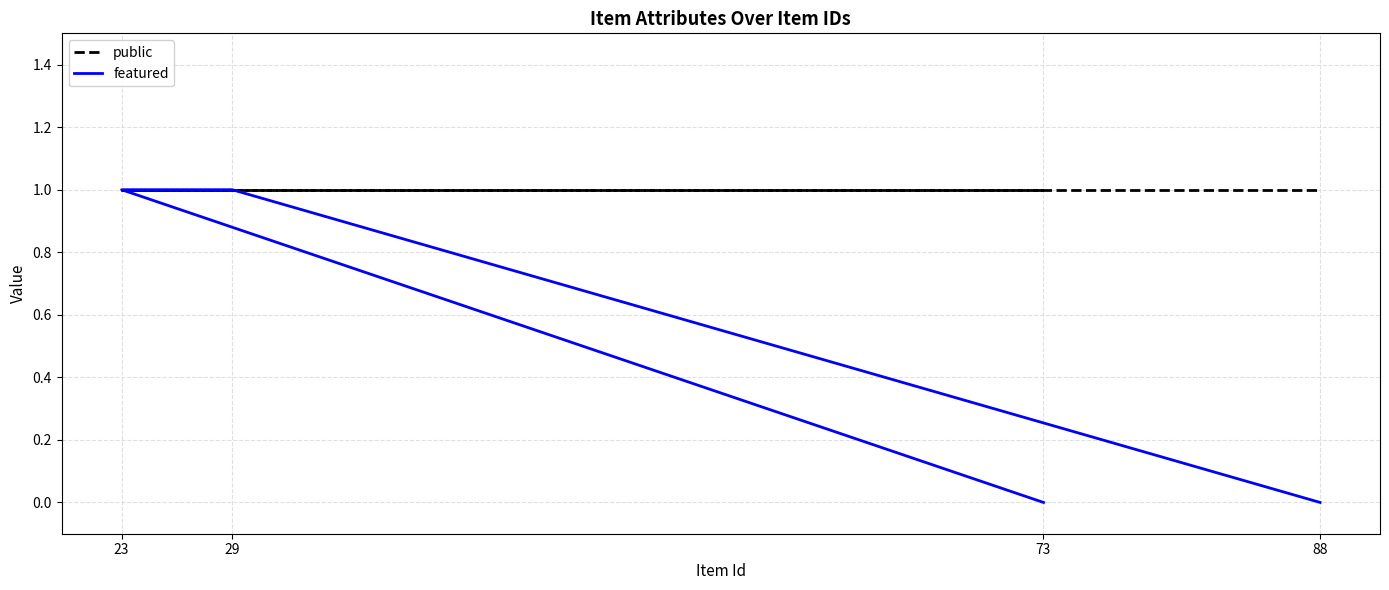

Reading left to right, what are all the values shown in this chart?

public: 1	1	1	1
featured: 0	1	1	0